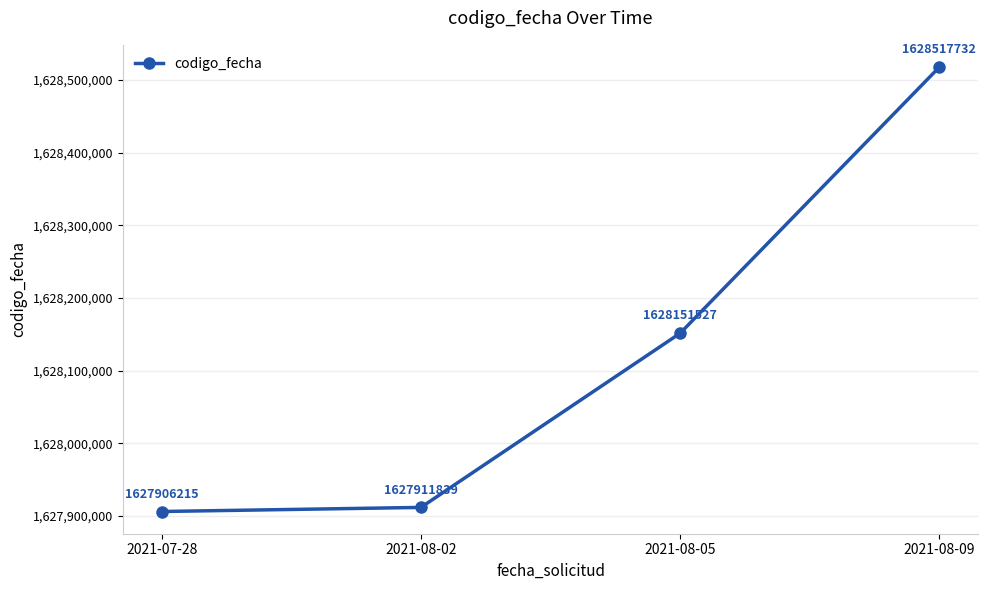

At which category does the chart reach its minimum across all series?

2021-07-28